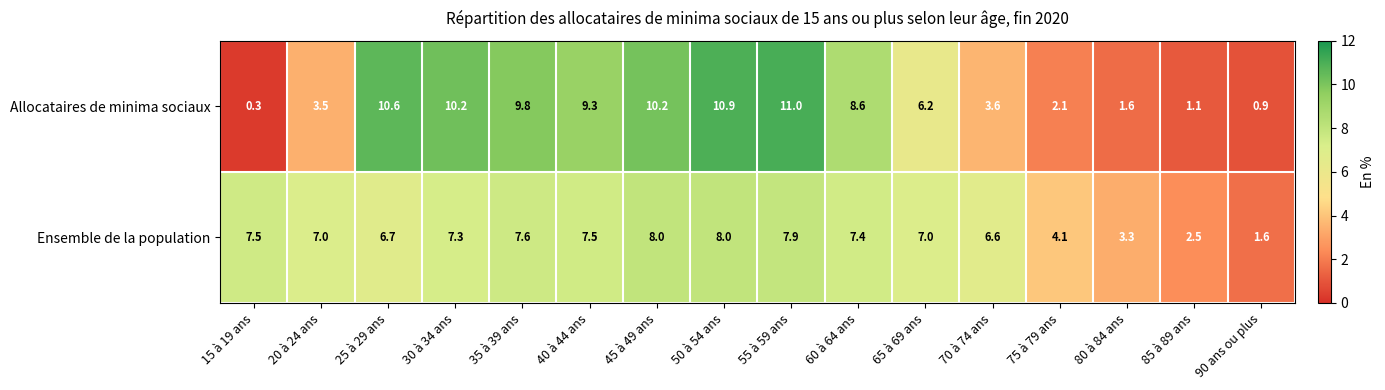

What is the difference between the highest and lowest values at 70 à 74 ans?

3.0